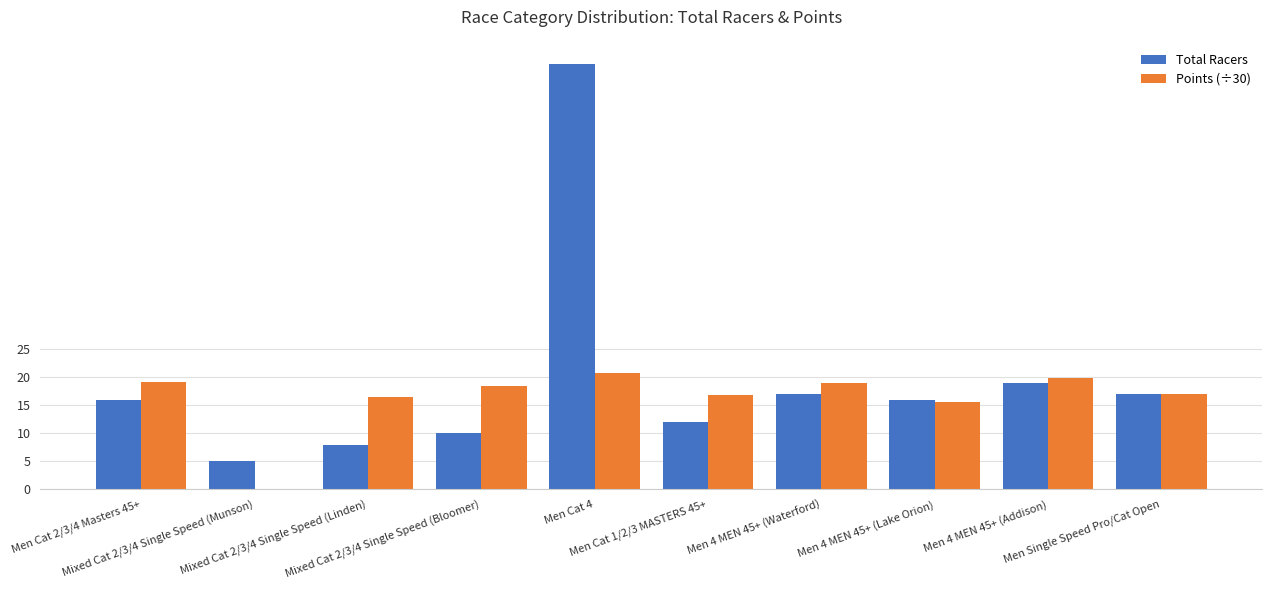

Which series has the largest total across all categories?

Total Racers